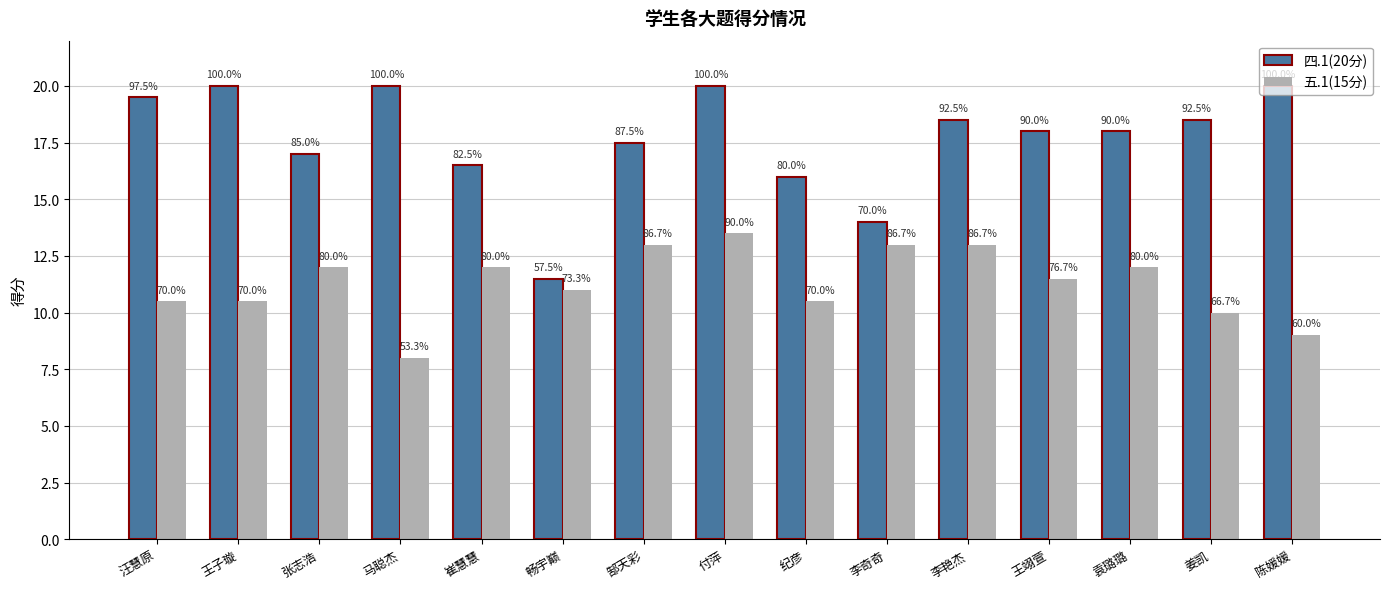

What are all the series names shown in the legend?

四.1(20分), 五.1(15分)